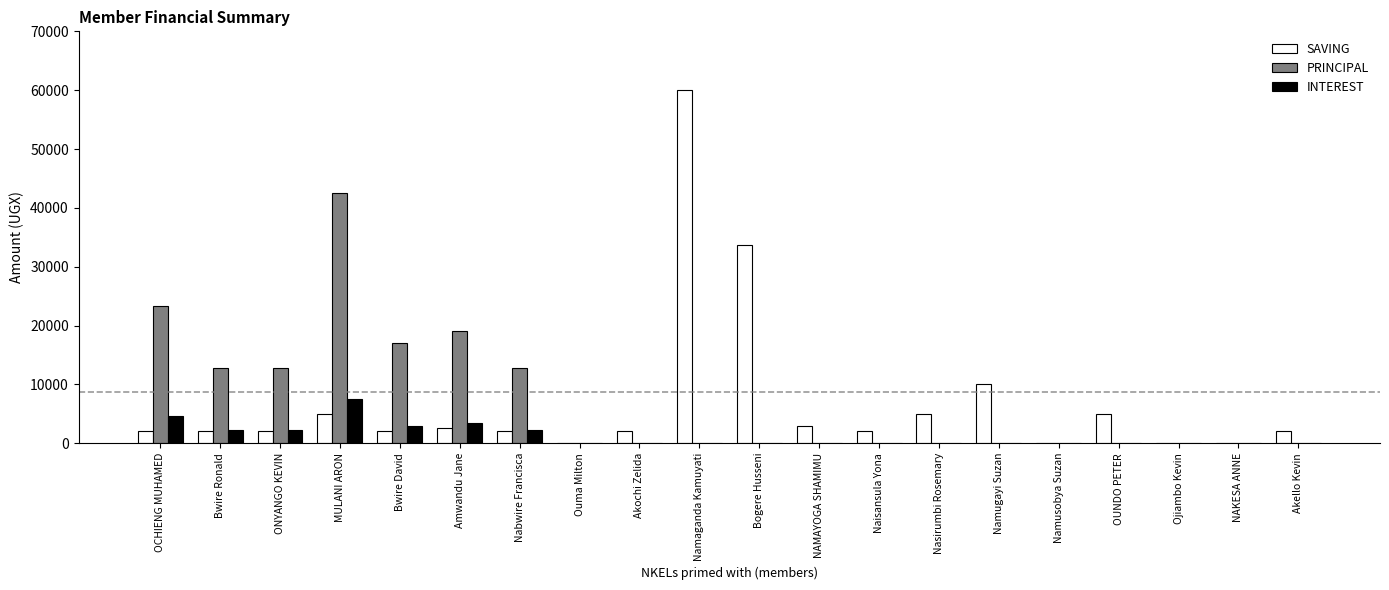

At which category is the sum across all series the highest?

Namaganda Kamuyati